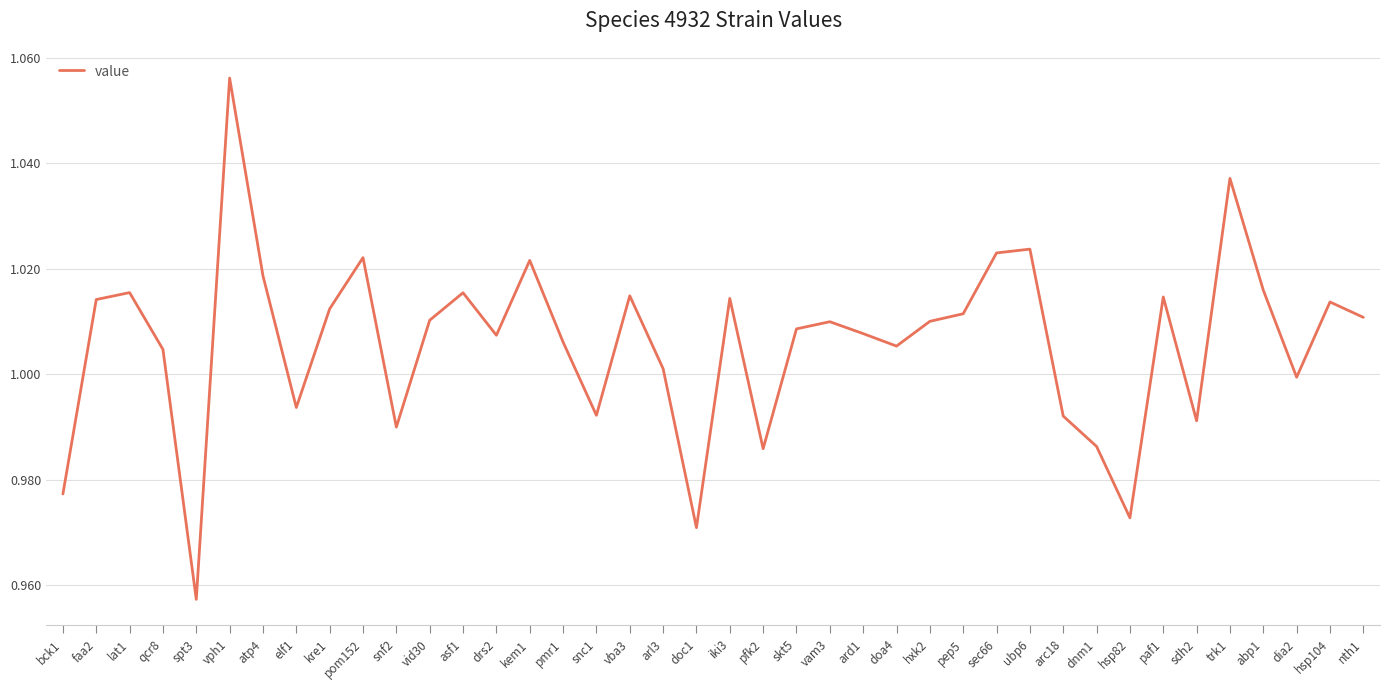

What is the sum of the values at nth1 and drs2?

2.0